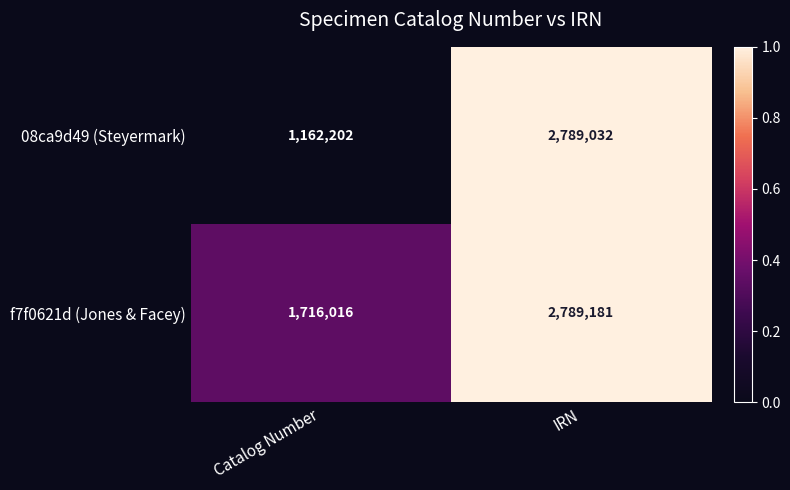

Which series has the widest spread of values?

08ca9d49 (Steyermark)